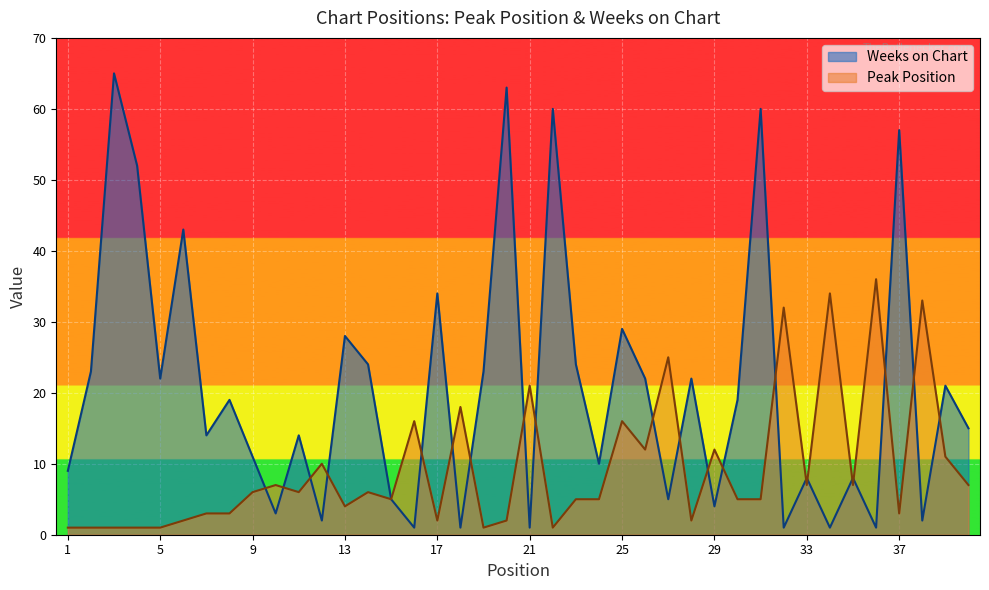

What is the value of the Peak Position point at the 23rd from the left?

5